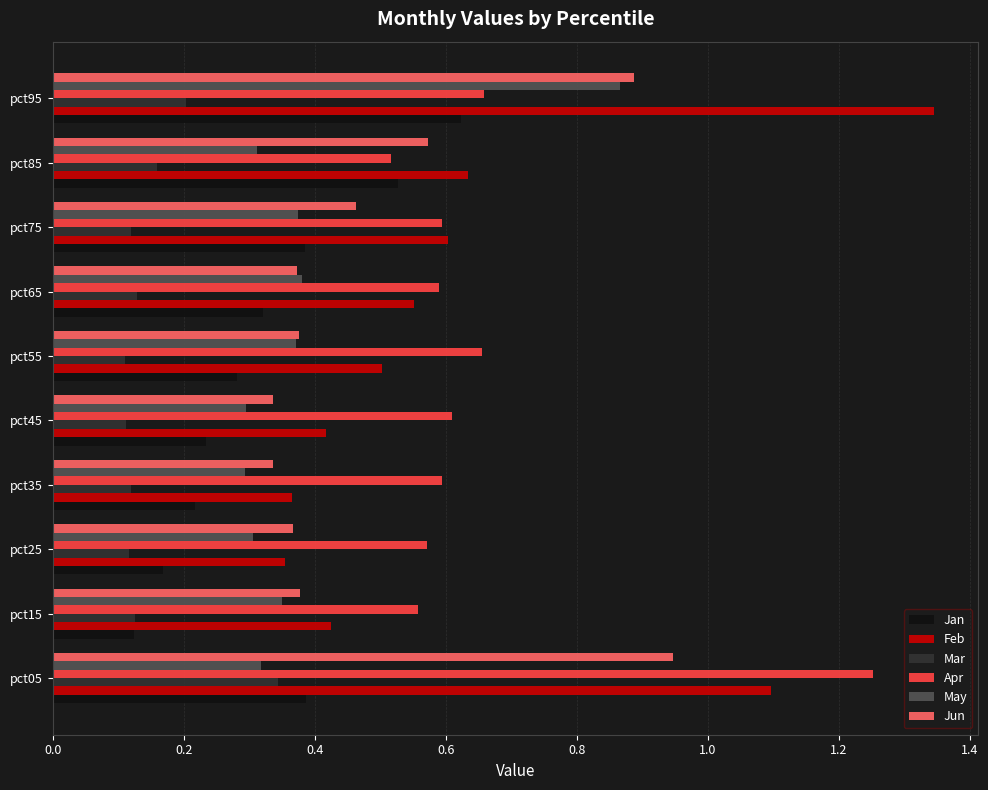

List the series in order of their peak value, highest first.

Feb, Apr, Jun, May, Jan, Mar